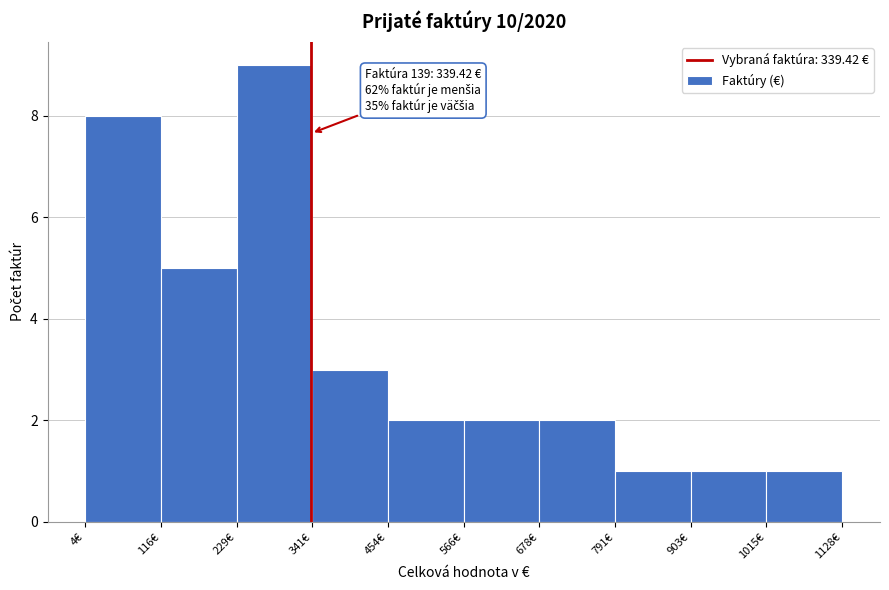

Which range on the x-axis has the tallest bar?

220 to 340